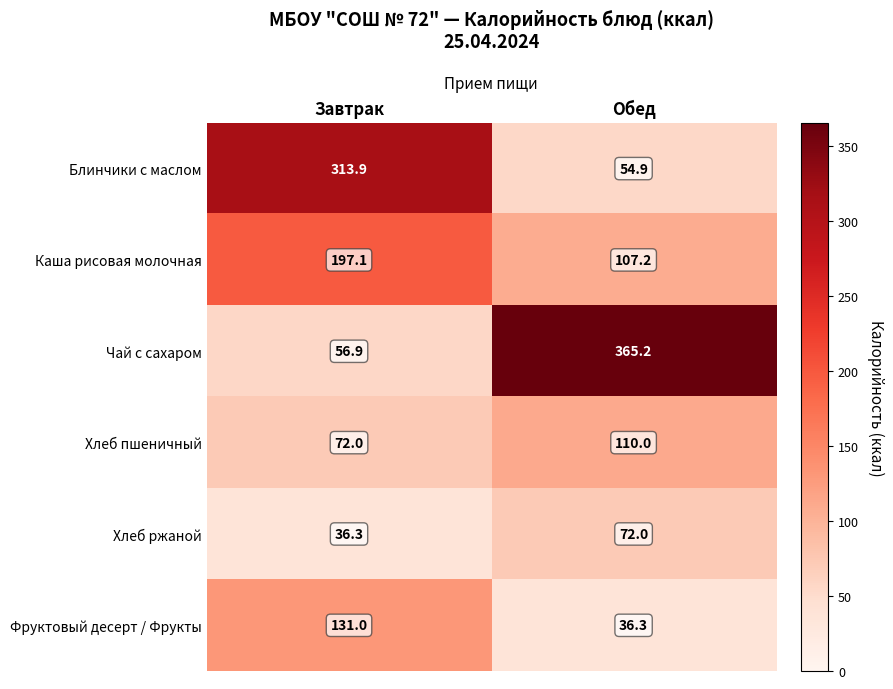

List the series in order of their peak value, highest first.

Чай с сахаром, Блинчики с маслом, Каша рисовая молочная, Фруктовый десерт / Фрукты, Хлеб пшеничный, Хлеб ржаной